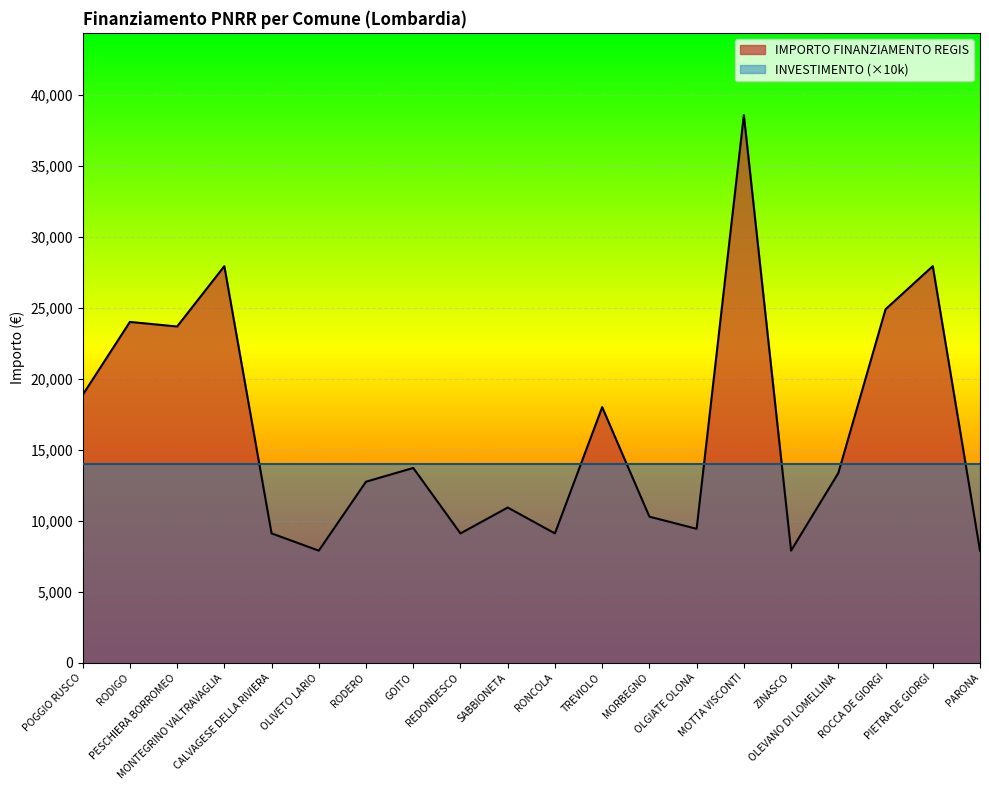

What is the difference between the maximum and minimum values?

30674